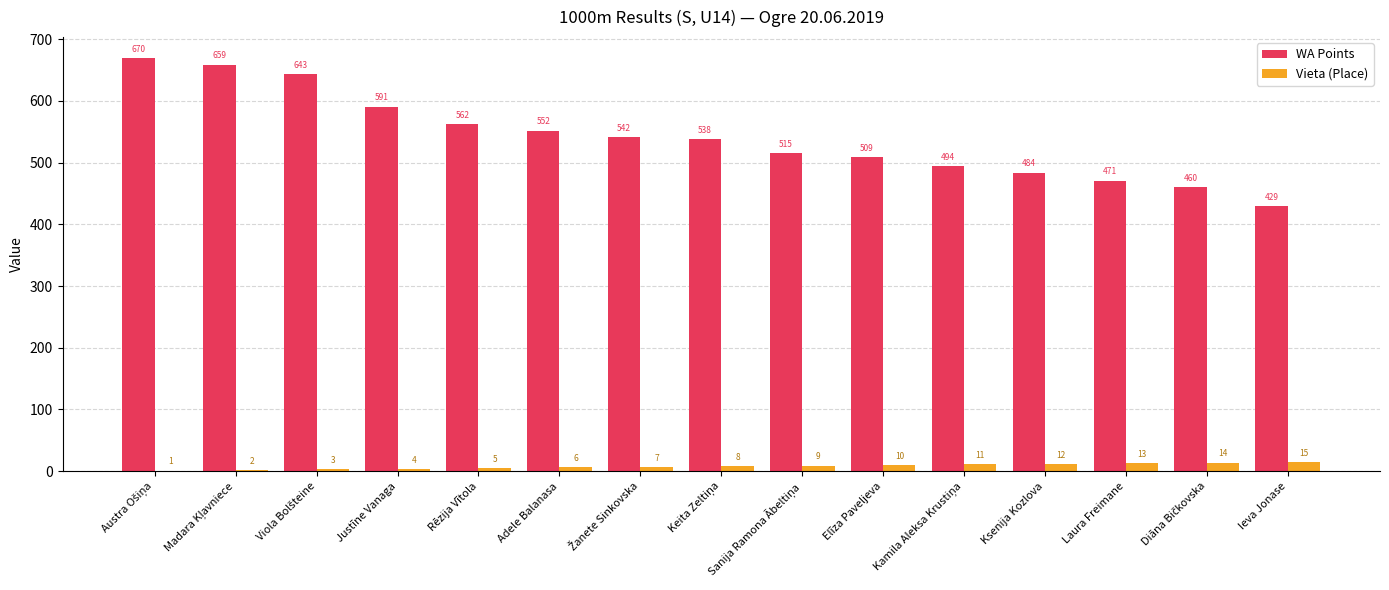

Which series has the largest total across all categories?

WA Points